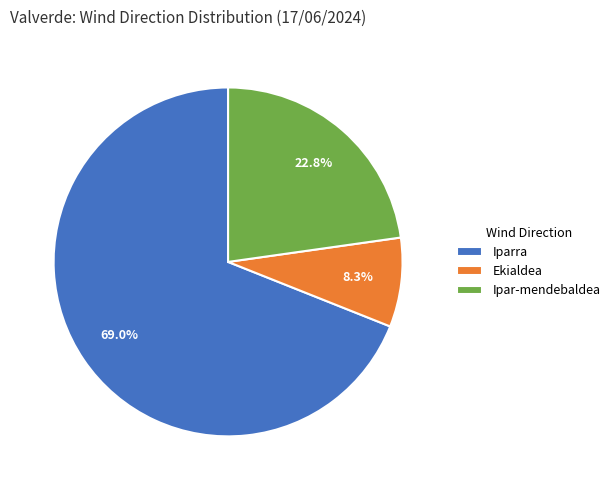

What percentage do Iparra and Ipar-mendebaldea together represent?

91.7%